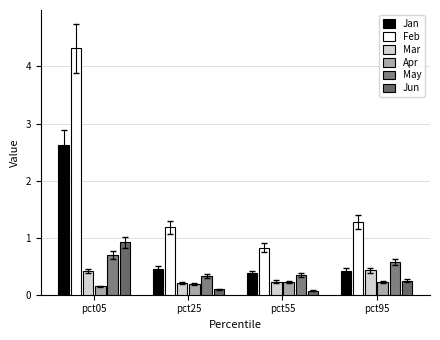

Which series has the largest range (max minus min)?

Feb